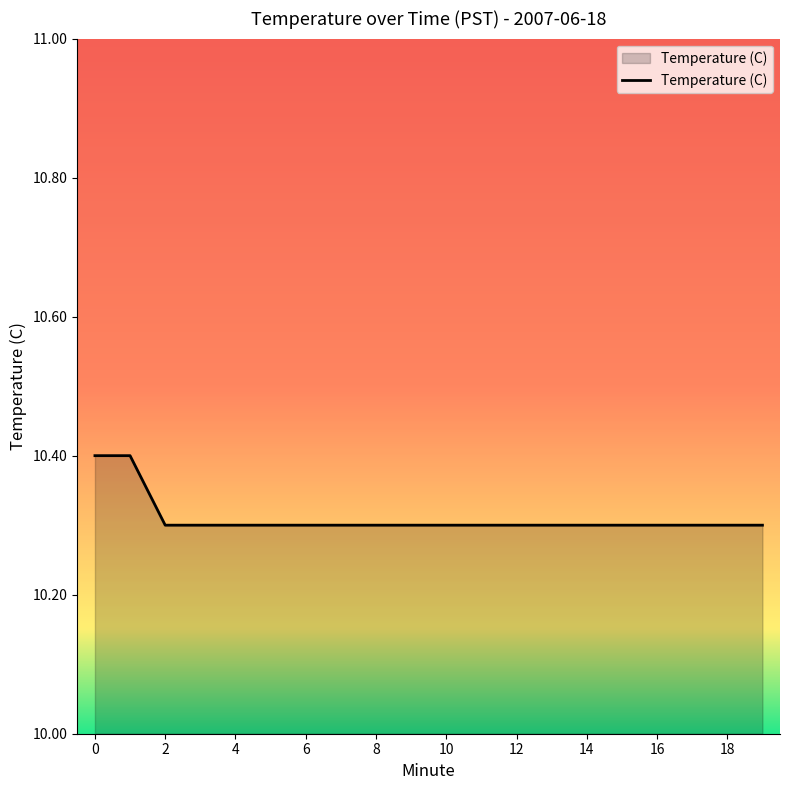

What is the maximum value shown in the chart?

10.4